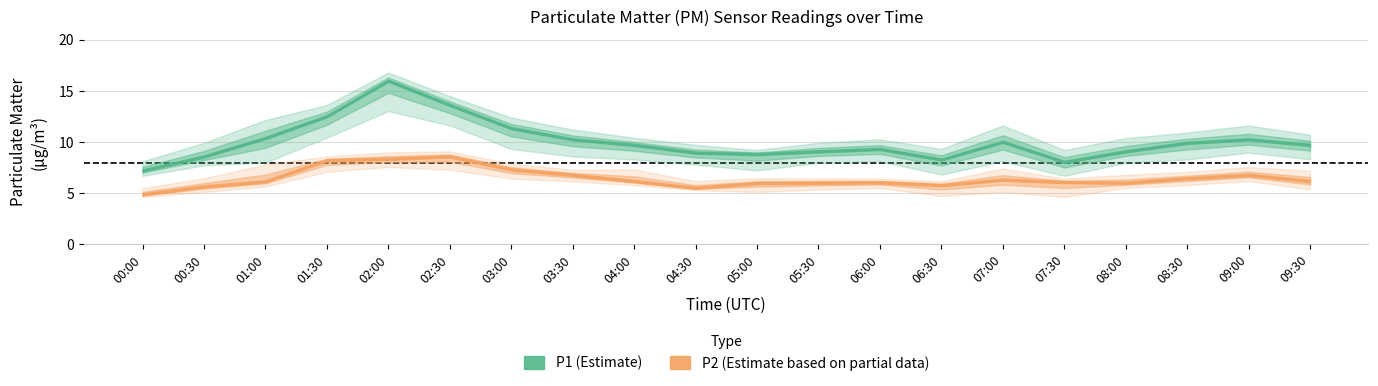

Rank the categories by P1_lower value from highest to lowest.

02:00, 02:30, 01:30, 03:00, 09:00, 03:30, 09:30, 04:00, 08:30, 06:00, 07:00, 01:00, 05:30, 08:00, 04:30, 00:30, 05:00, 06:30, 00:00, 07:30